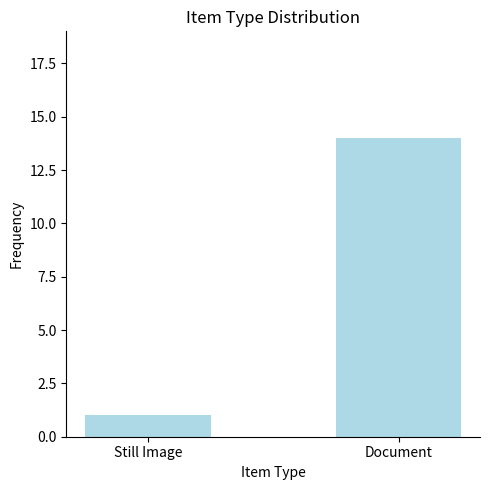

What position from the right is Still Image?

2